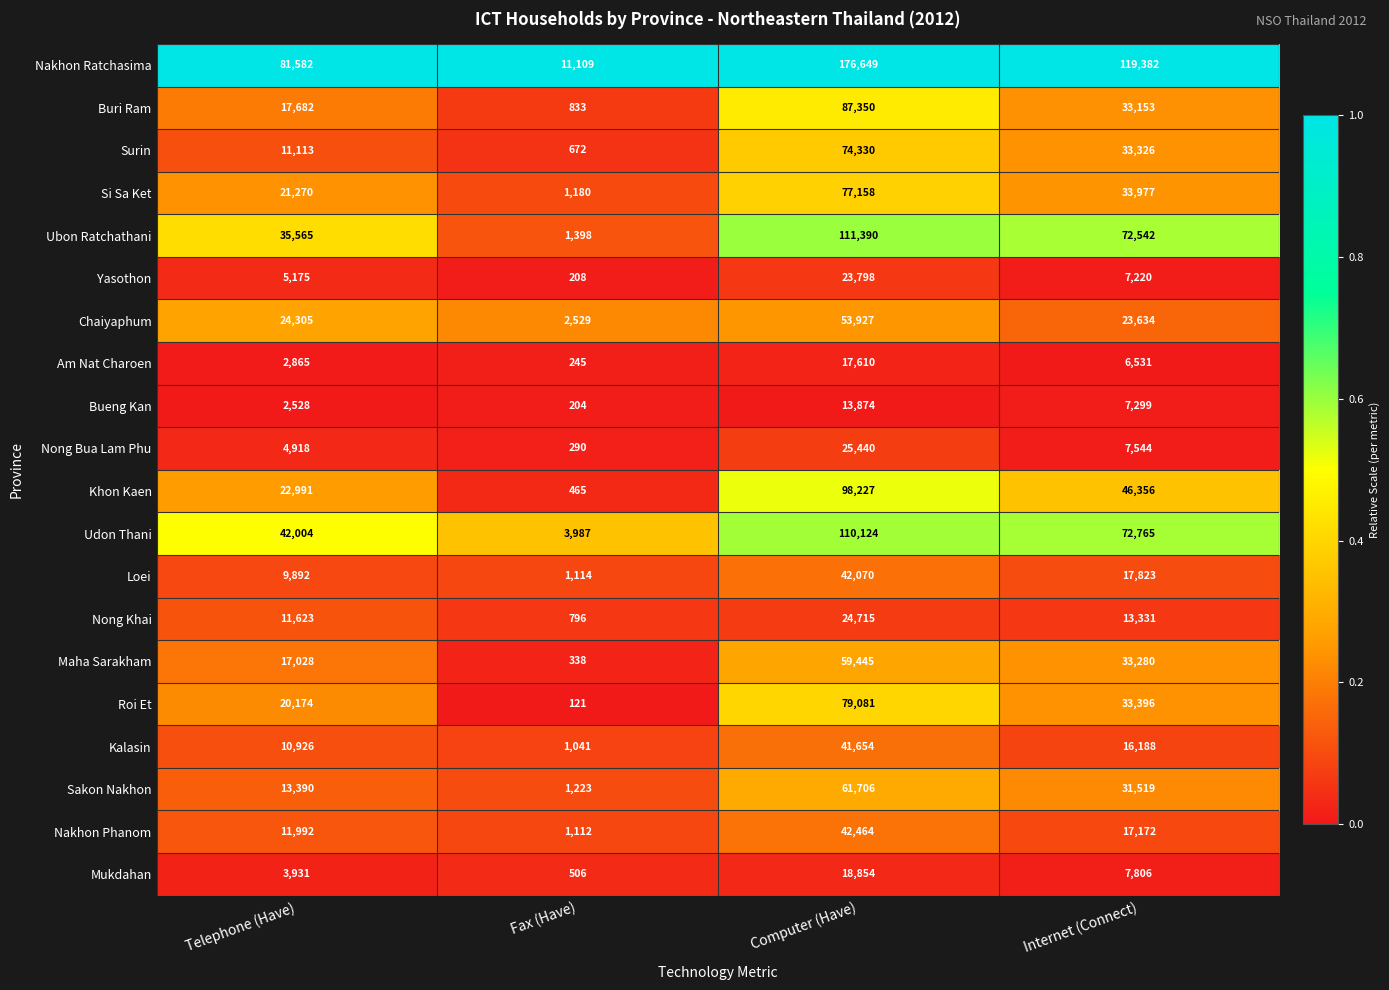

Which series has the largest total across all categories?

Nakhon Ratchasima